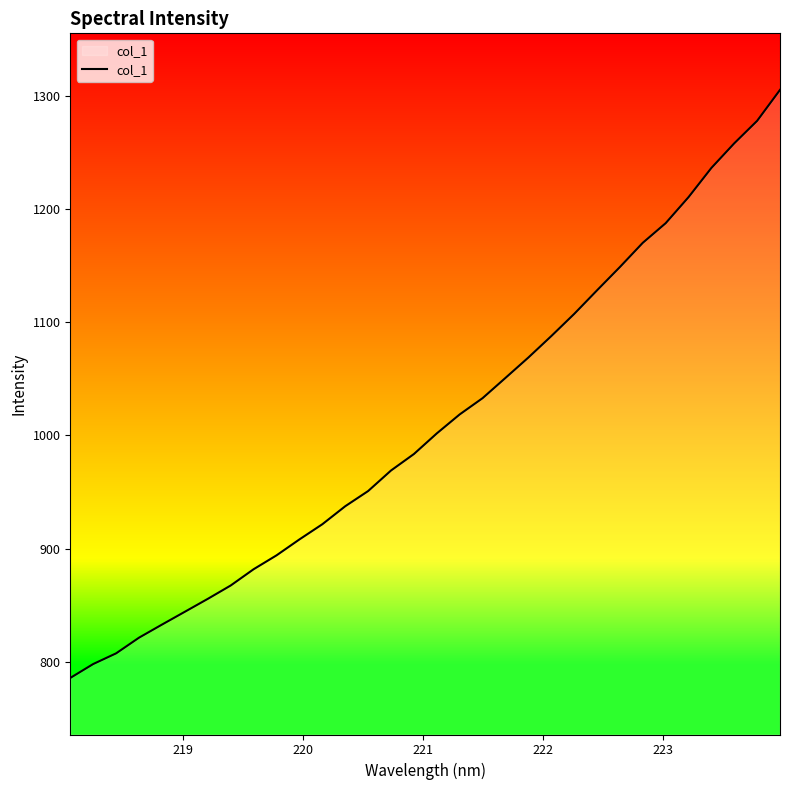

Does the chart have visible grid lines?

No